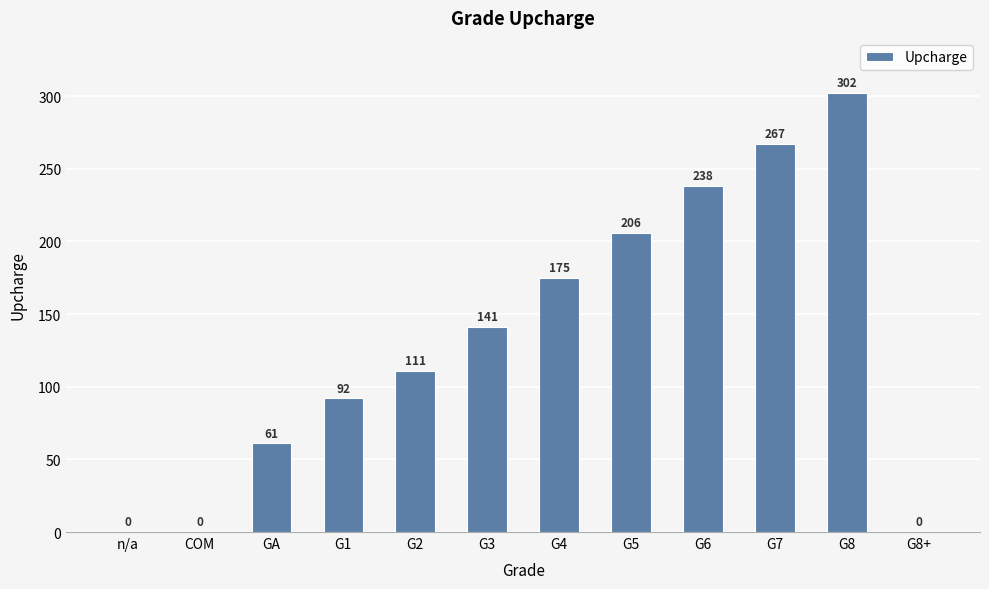

At which label is the value closest to 151?

G3